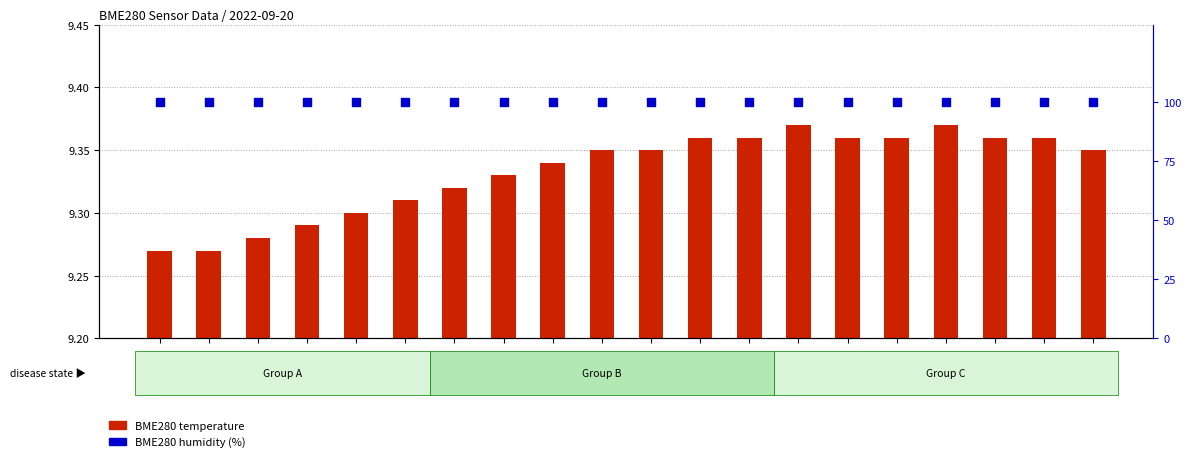

Is the value of BME280 humidity (%) at 00:51 greater than the value of BME280 temperature at 00:46?

Yes